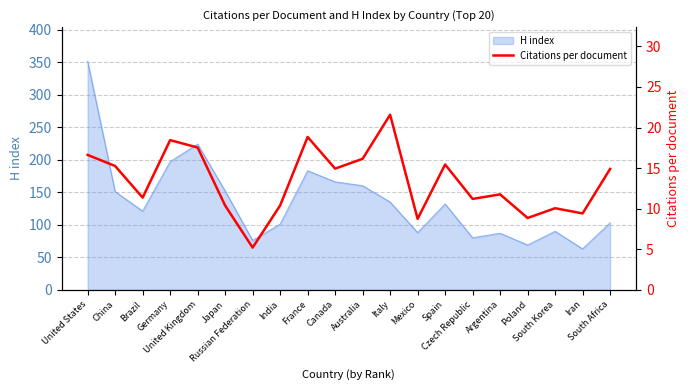

Is it true that the value at Poland is 5.1?

False